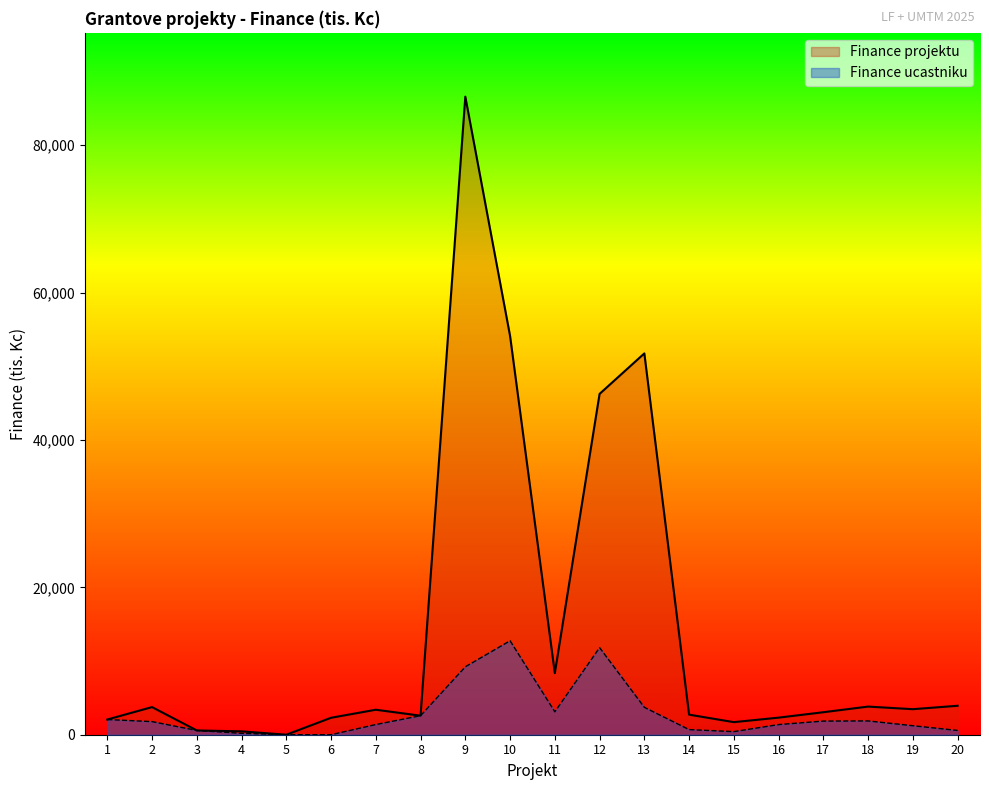

Which series changed the most between 2 and 3?

Finance projektu